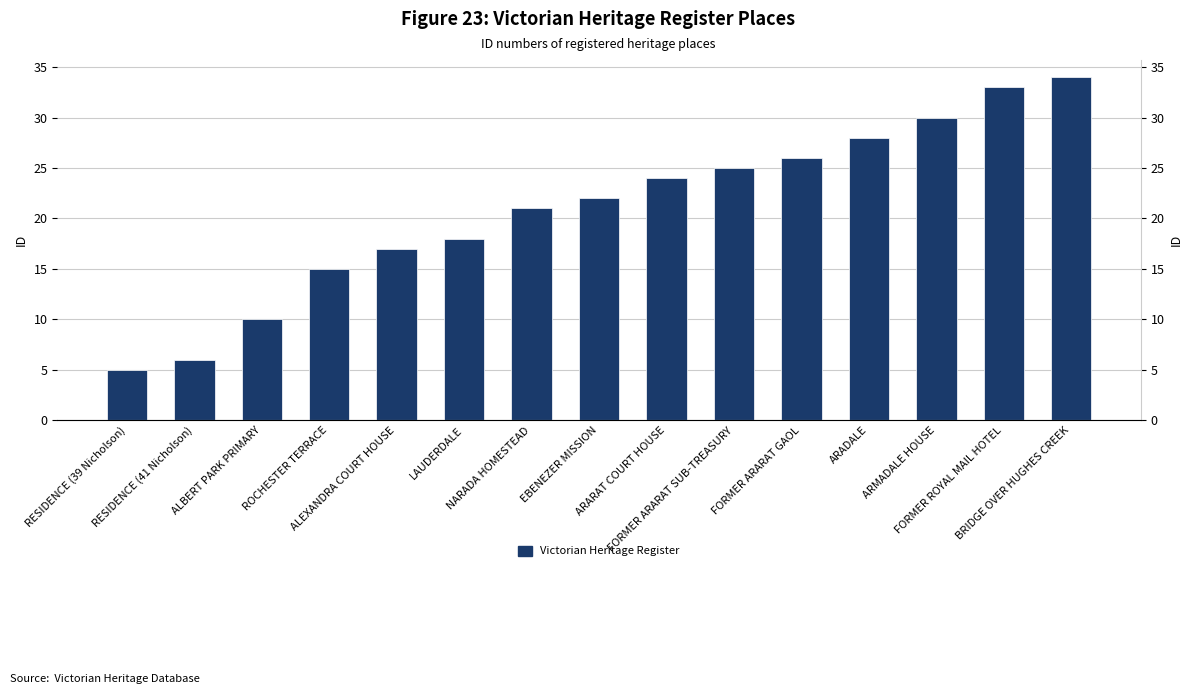

Reading left to right, what are all the values shown in this chart?

5	6	10	15	17	18	21	22	24	25	26	28	30	33	34